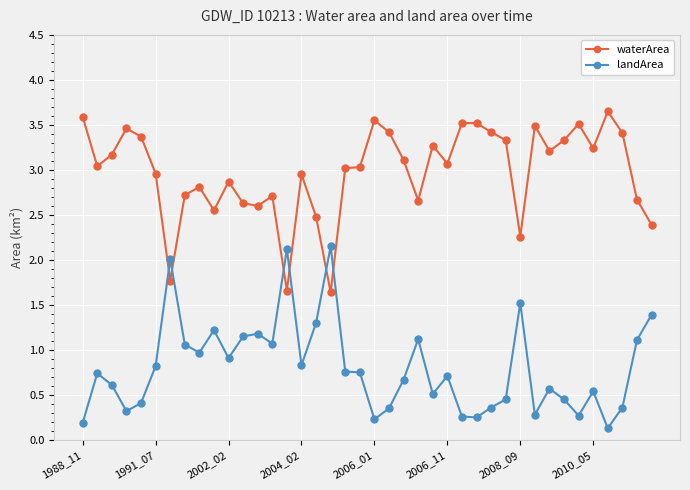

What is the sum of all landArea values?

32.1